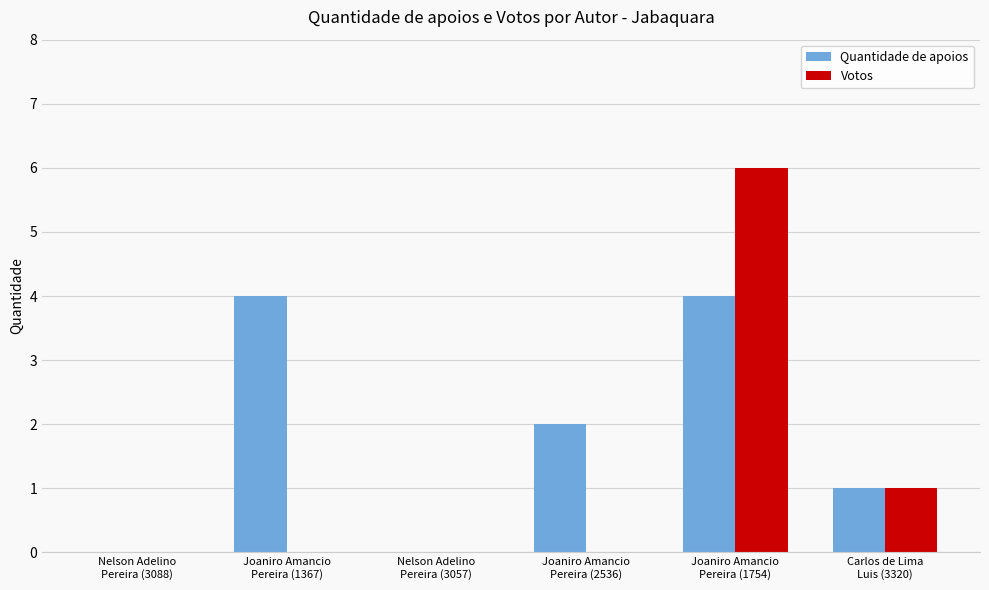

What is the maximum value shown in the chart?

6